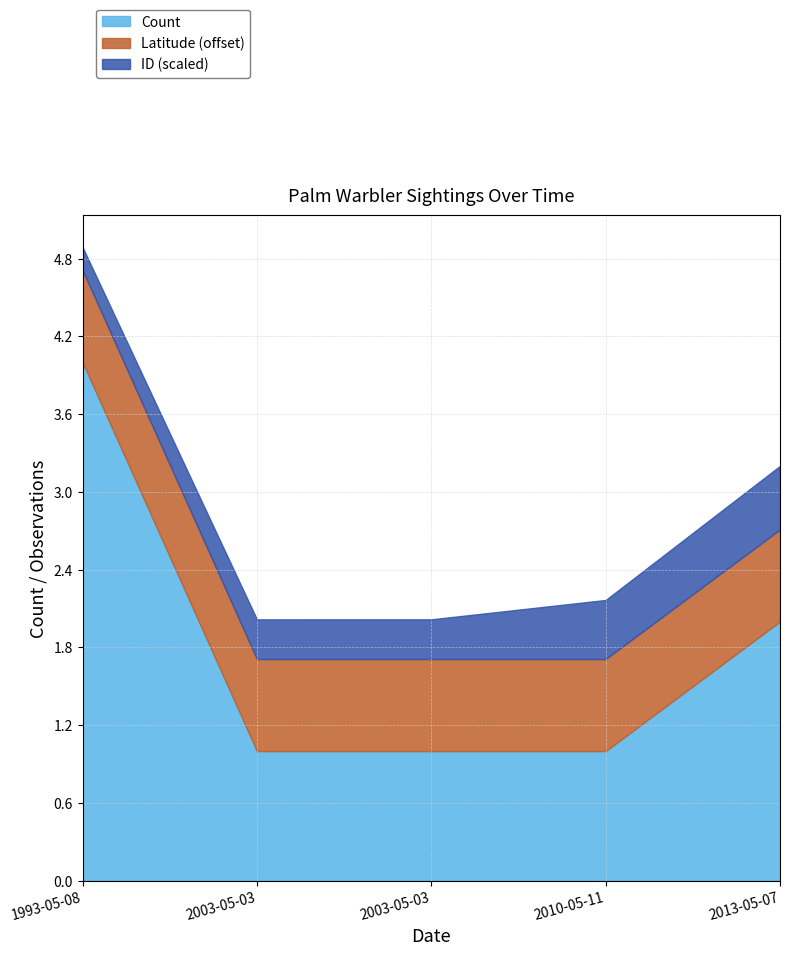

True or false: ID and Latitude intersect in this chart.

False